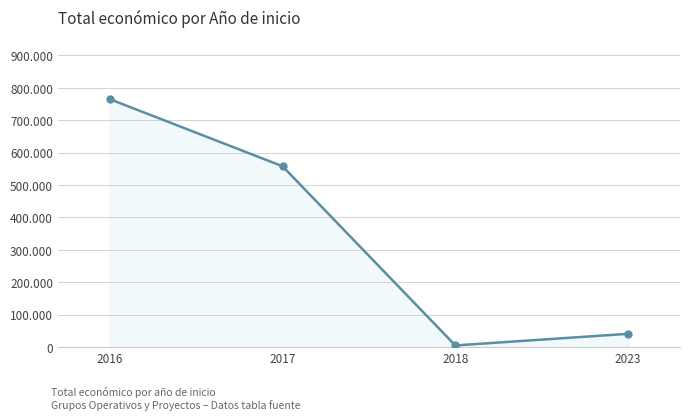

List the labels in order of value, smallest first.

2018, 2023, 2017, 2016